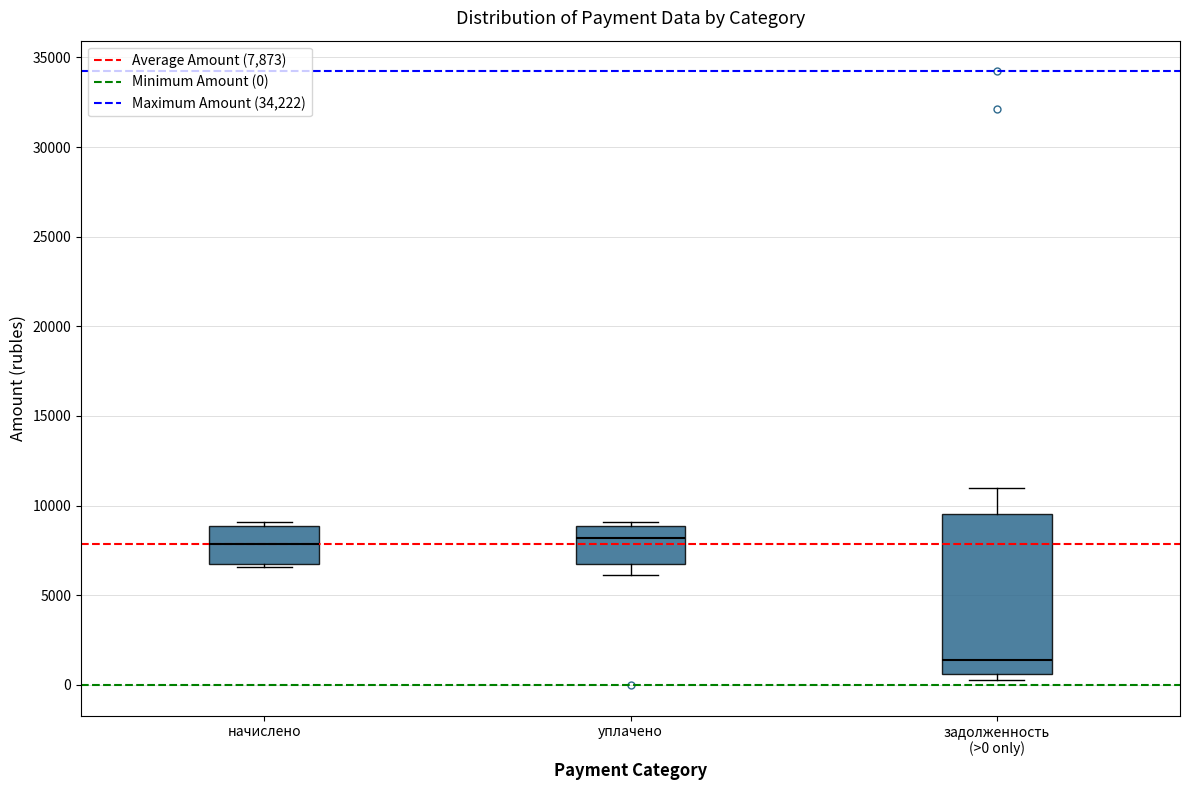

Where is the upper edge of the box for уплачено on the y-axis? The values are not printed on the chart, so give them approximately, as read against the axis.

9000